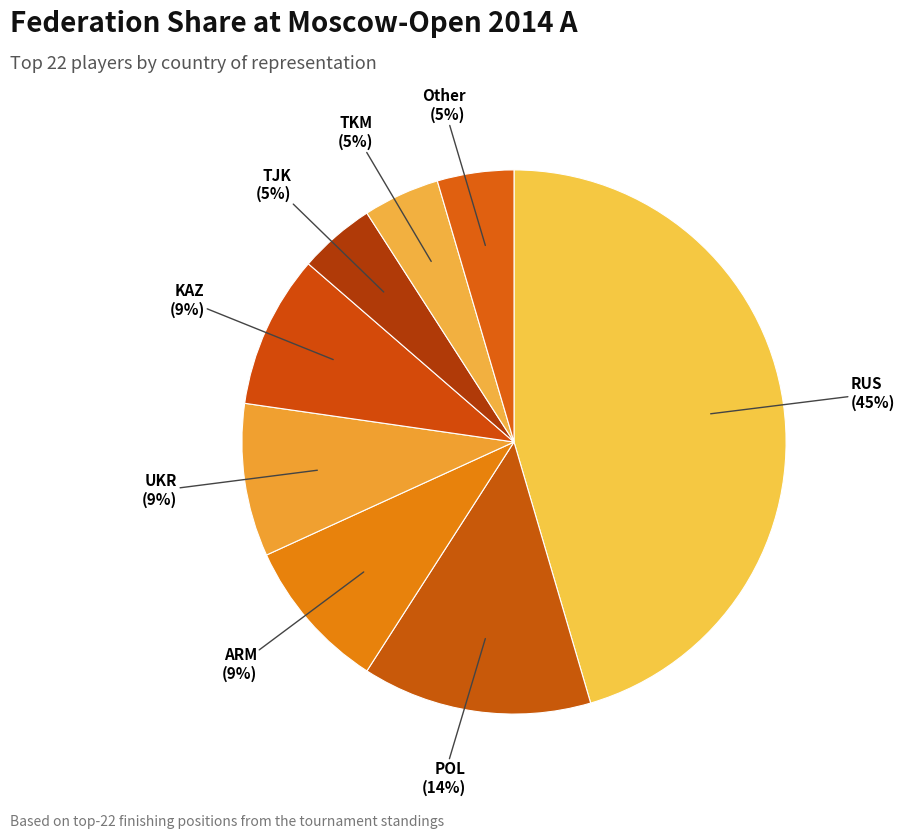

How many slices are in this pie chart?

8